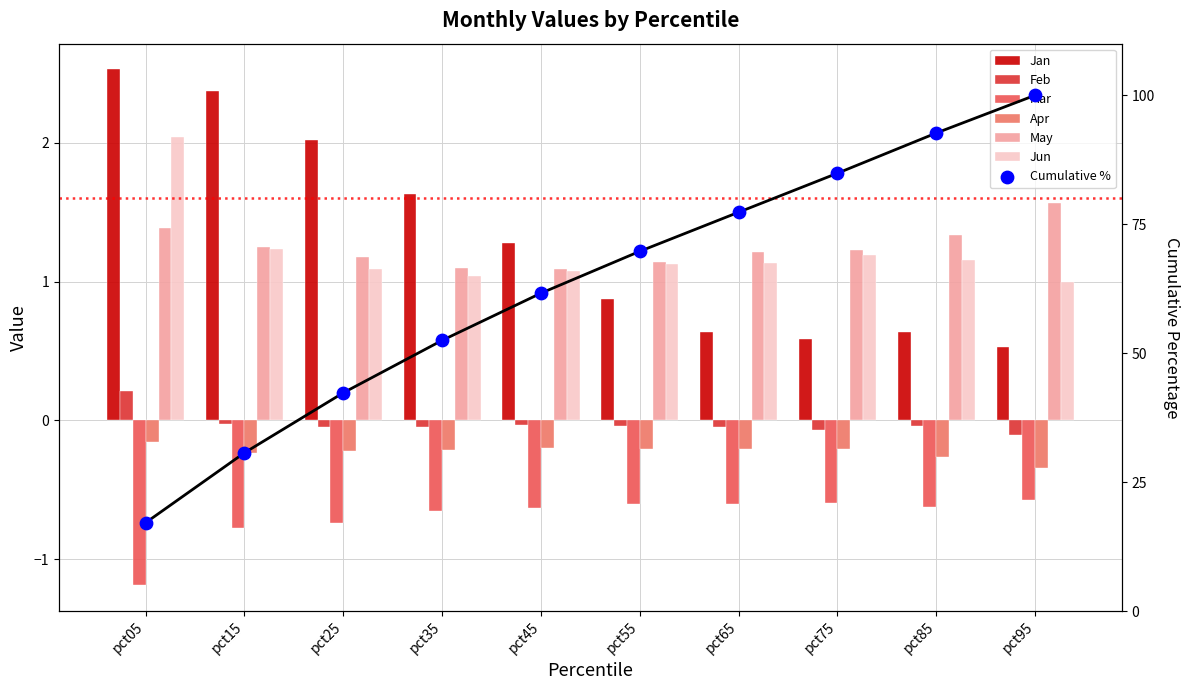

At which category is the sum across all series the highest?

pct05